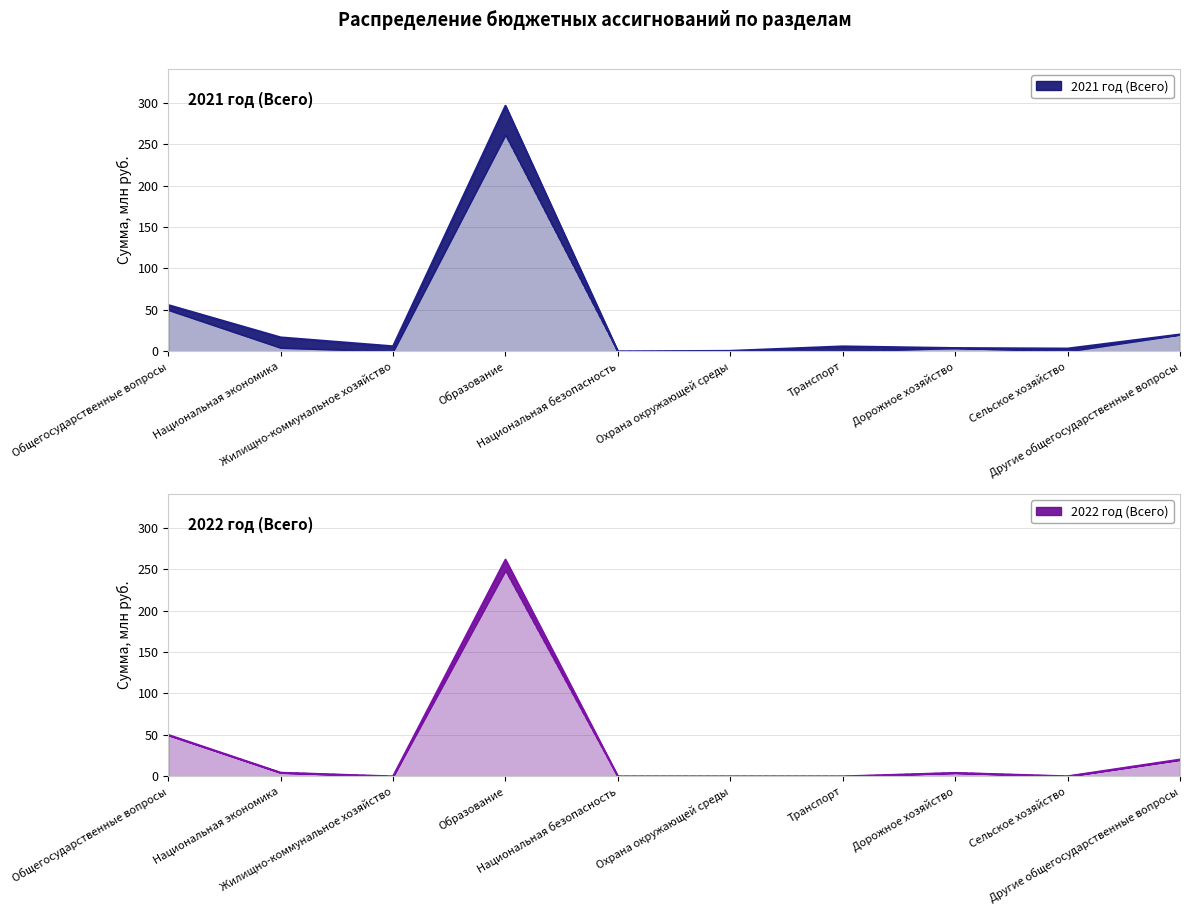

Between Общегосударственные вопросы and Национальная экономика, which series saw the biggest shift?

2022 год (Всего)